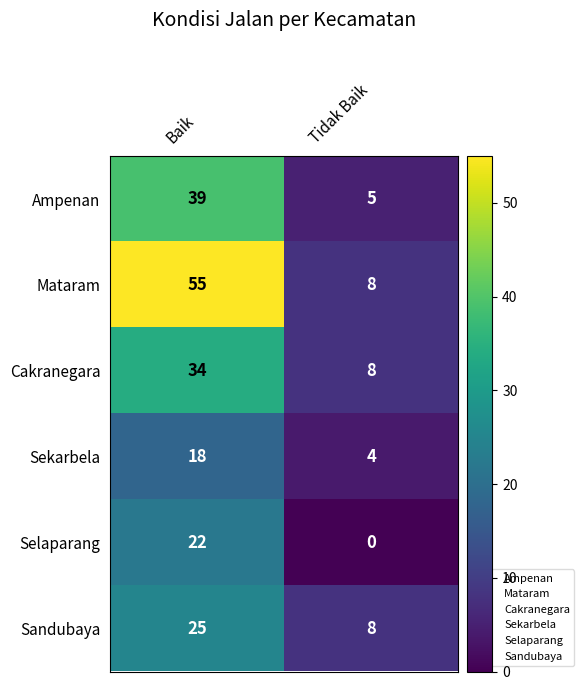

How many series are shown in this chart?

6